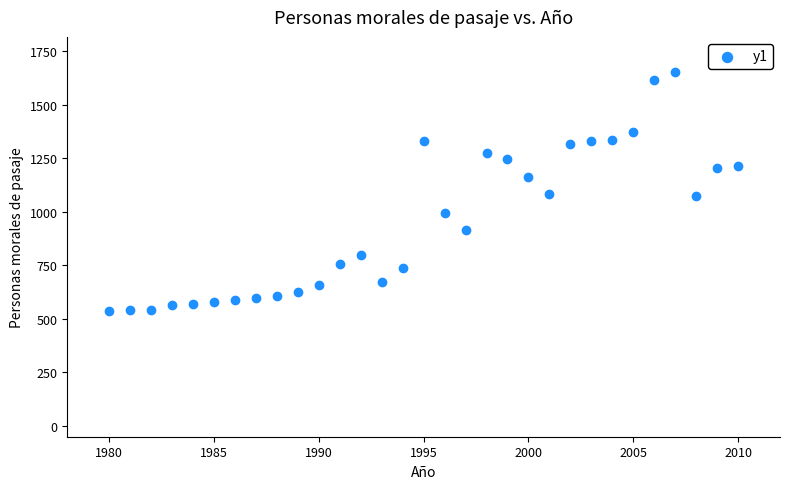

What is the range of Y values (max minus min)?

1115